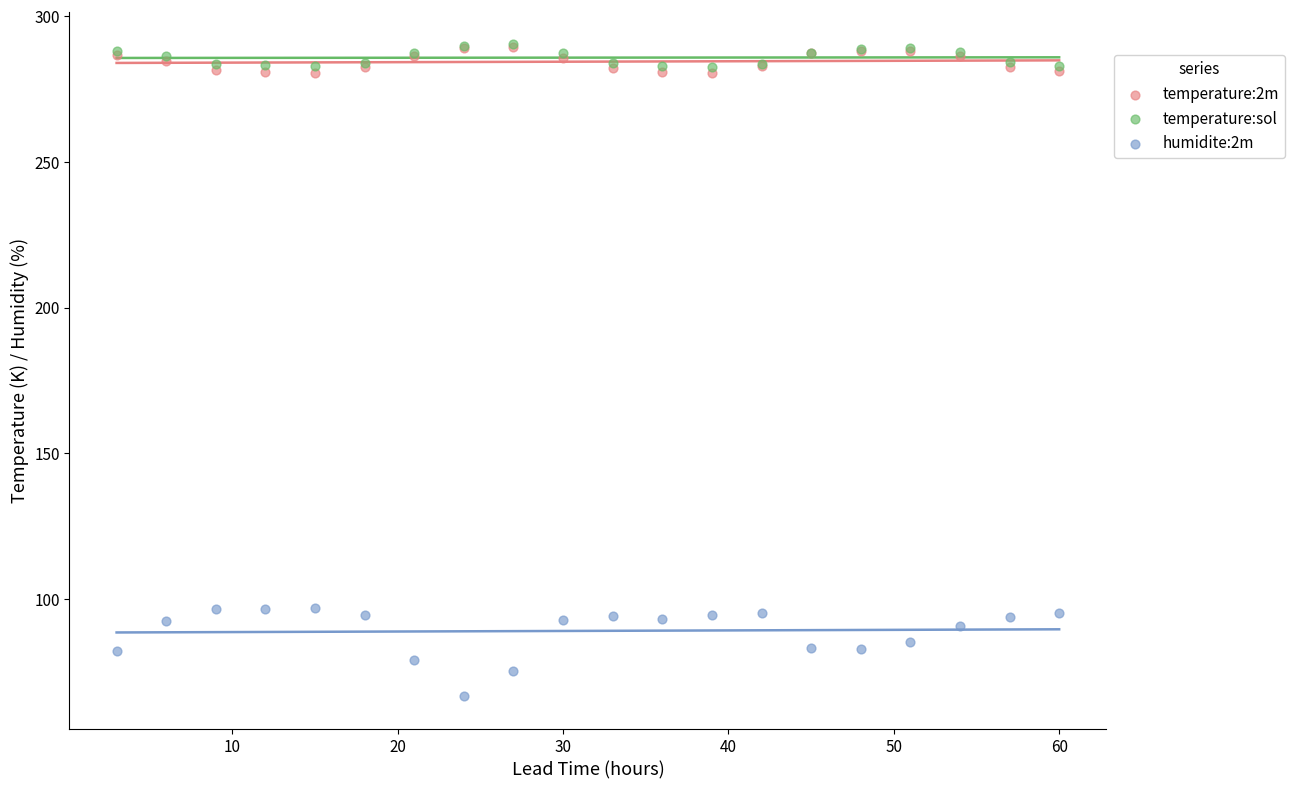

What are all the series names shown in the legend?

temperature:2m, temperature:sol, humidite:2m